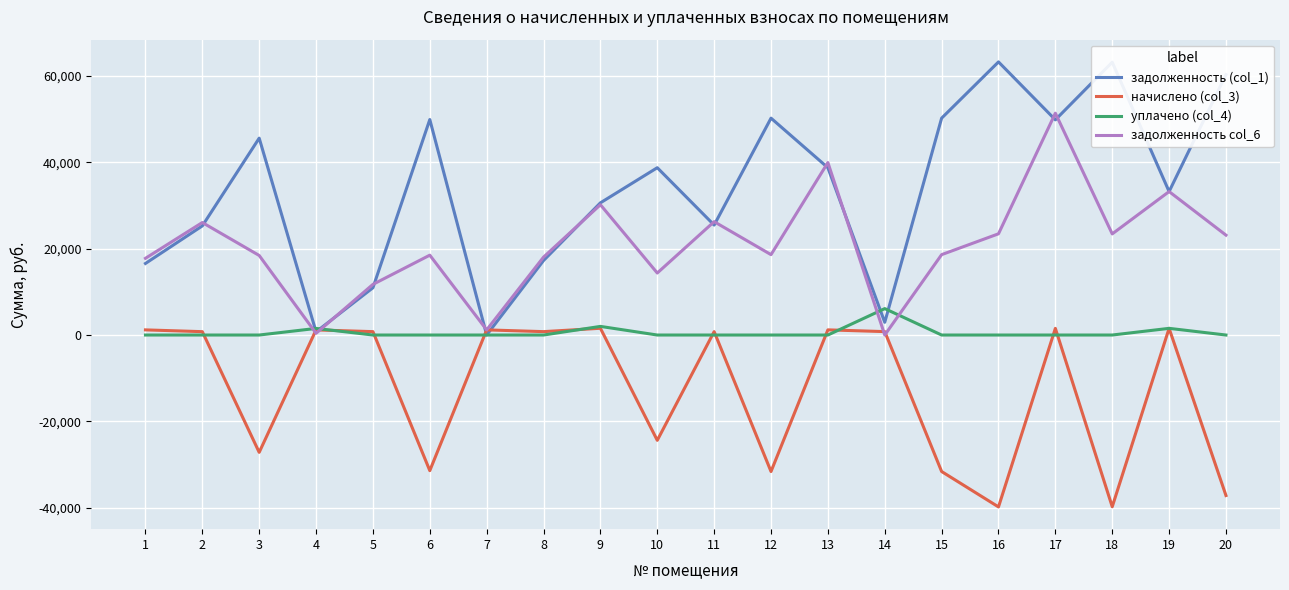

How many values in the начислено (col_3) series exceed 786?

11